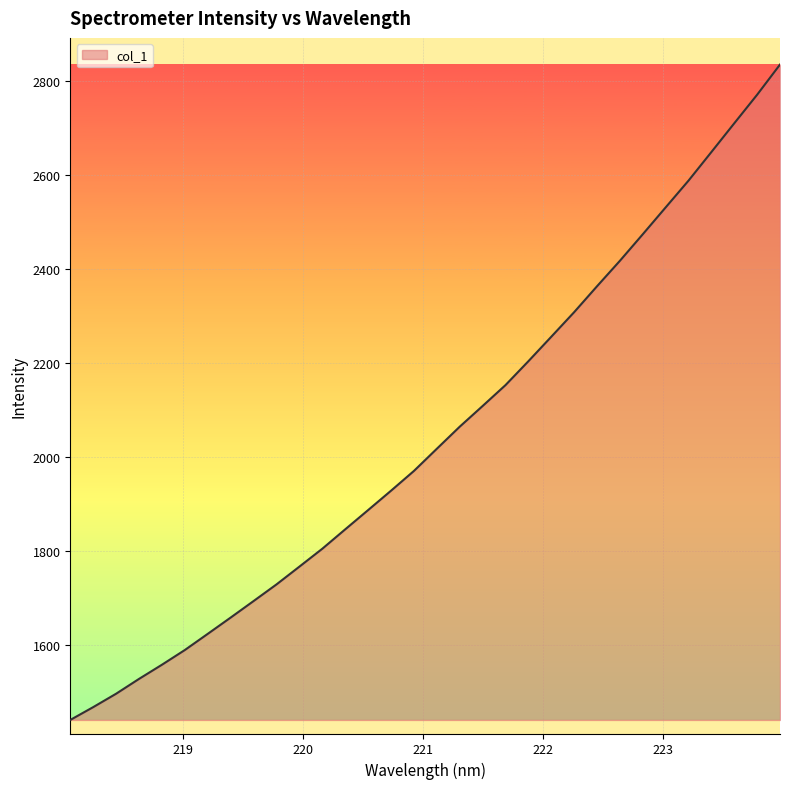

What is the greatest value displayed?

2834.5